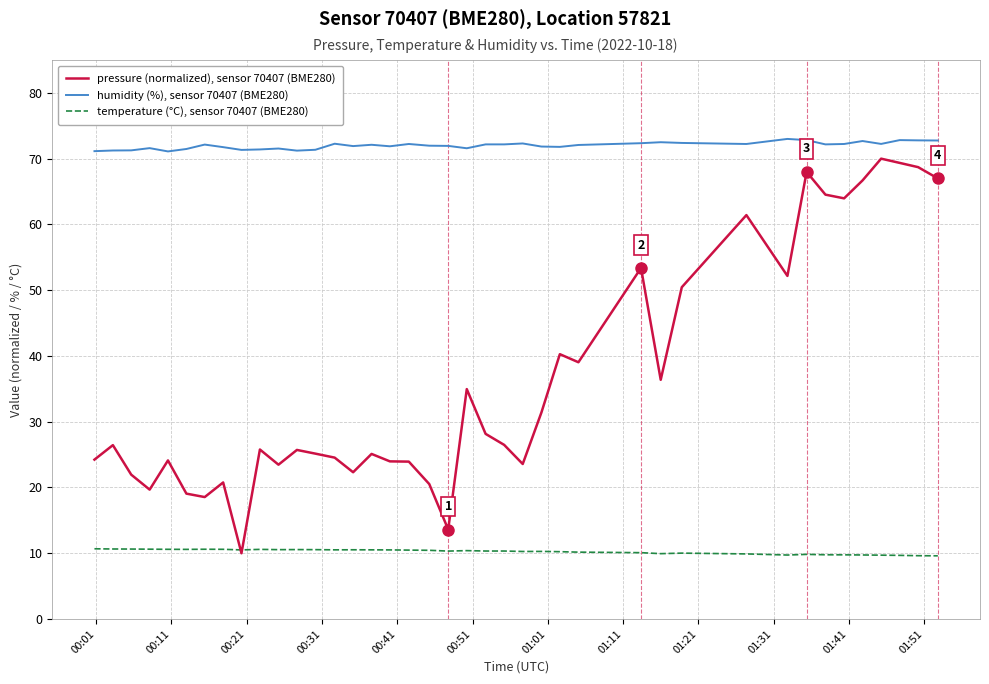

What is the minimum value for humidity (%), sensor 70407 (BME280)?

71.1